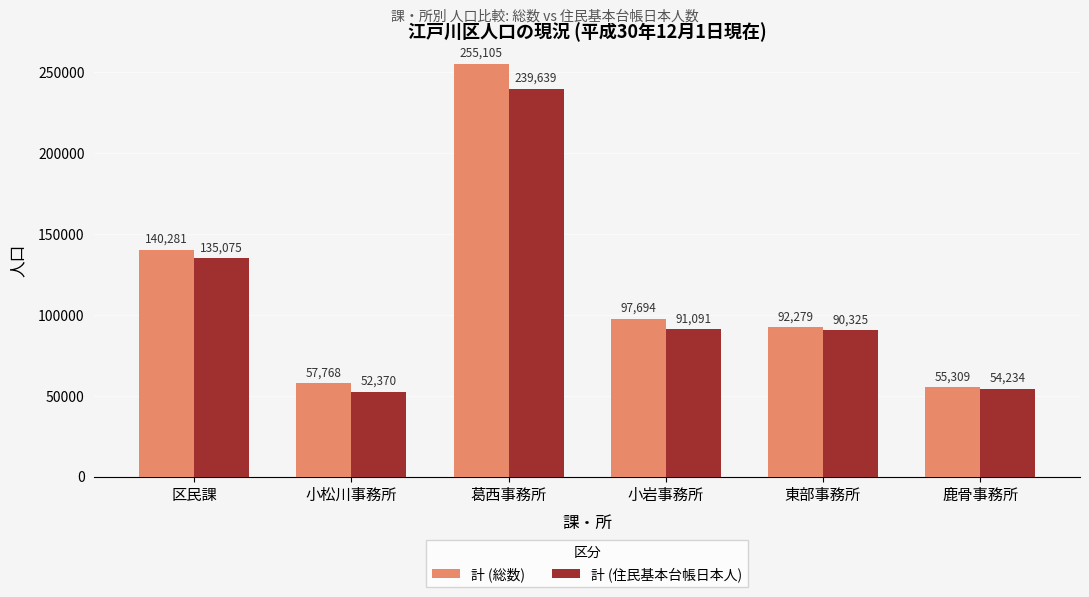

What is the difference between the highest and lowest values at 東部事務所?

1954